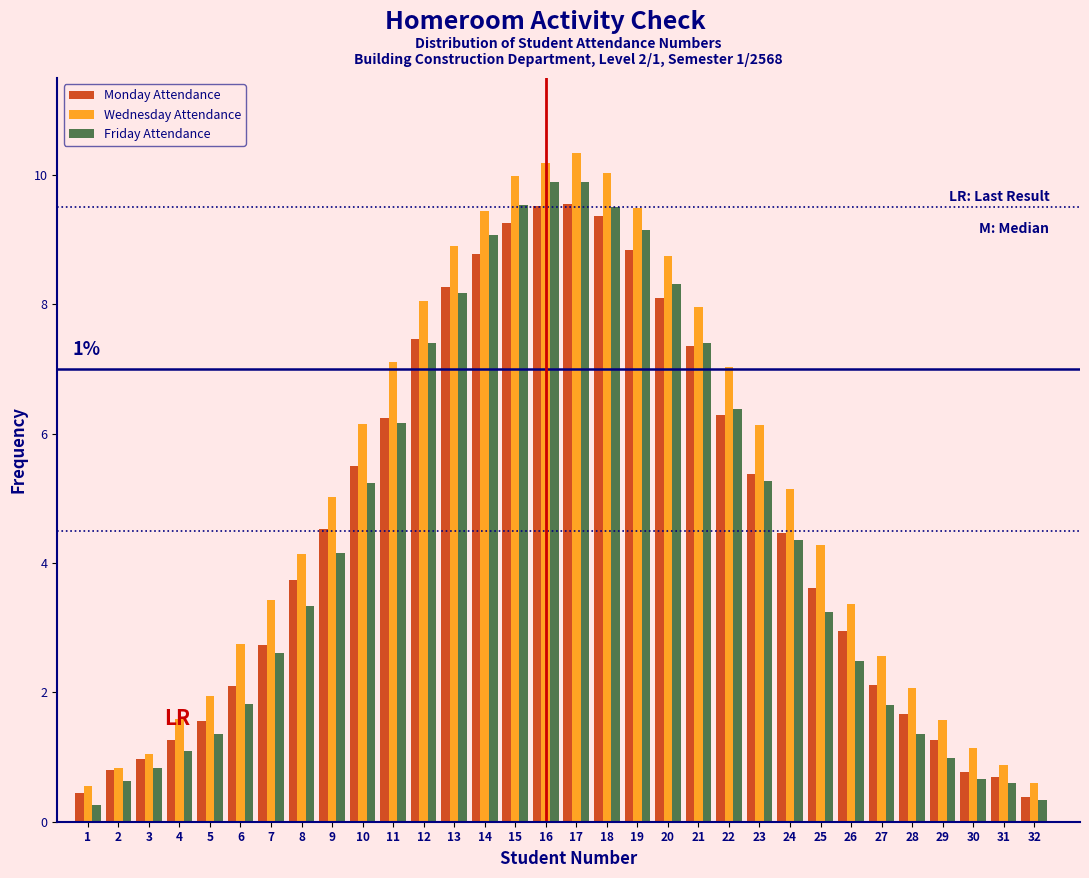

What is the smallest value displayed?

0.3